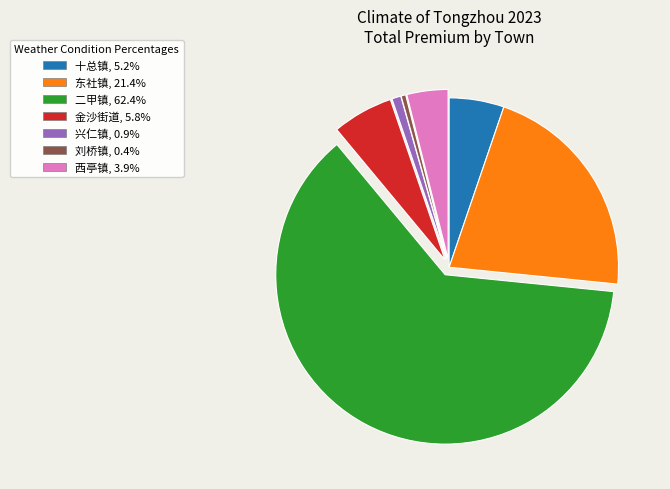

How many slices are in this pie chart?

7